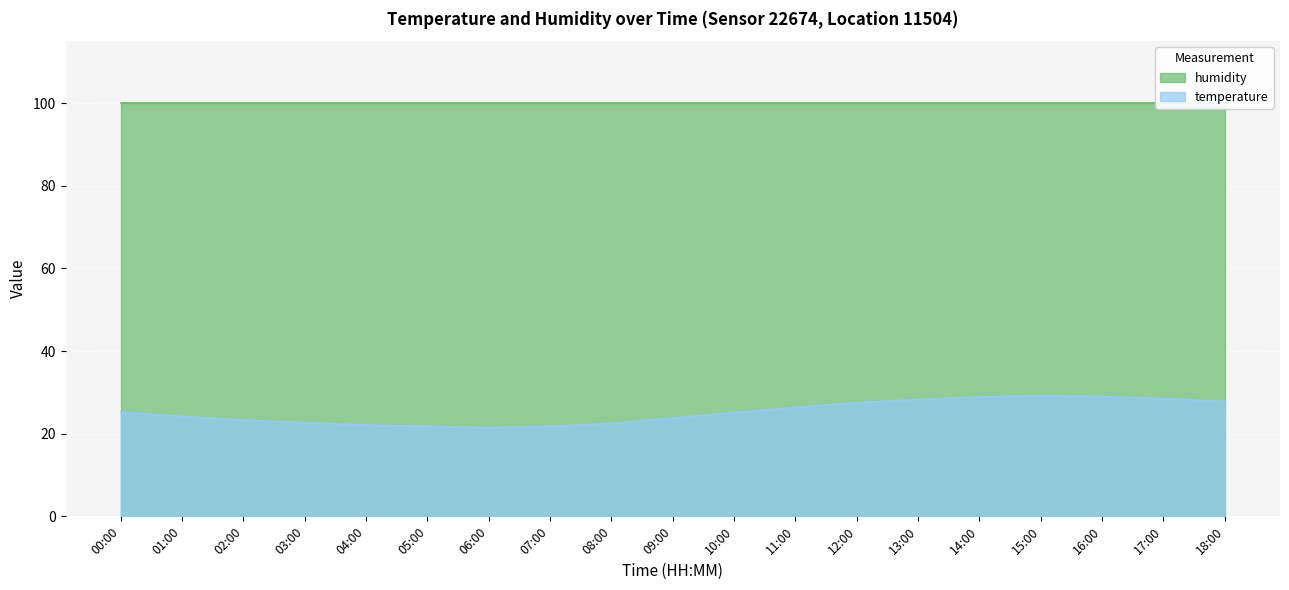

What is the change in value from 04:00 to 17:00?

+6.4